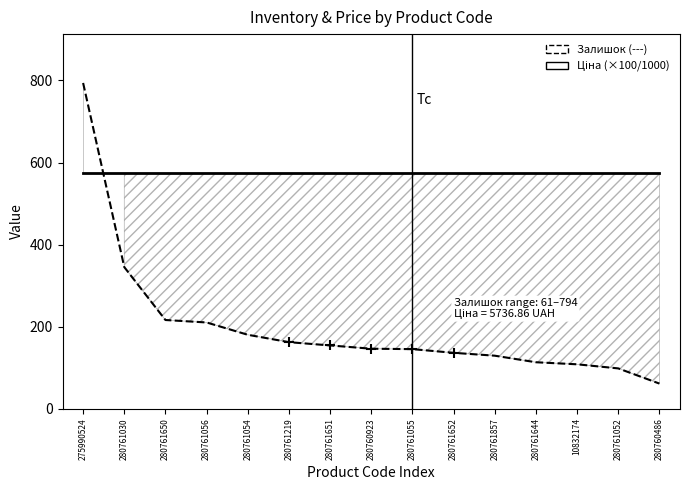

What is the total value across all series at 280761644?

686.7